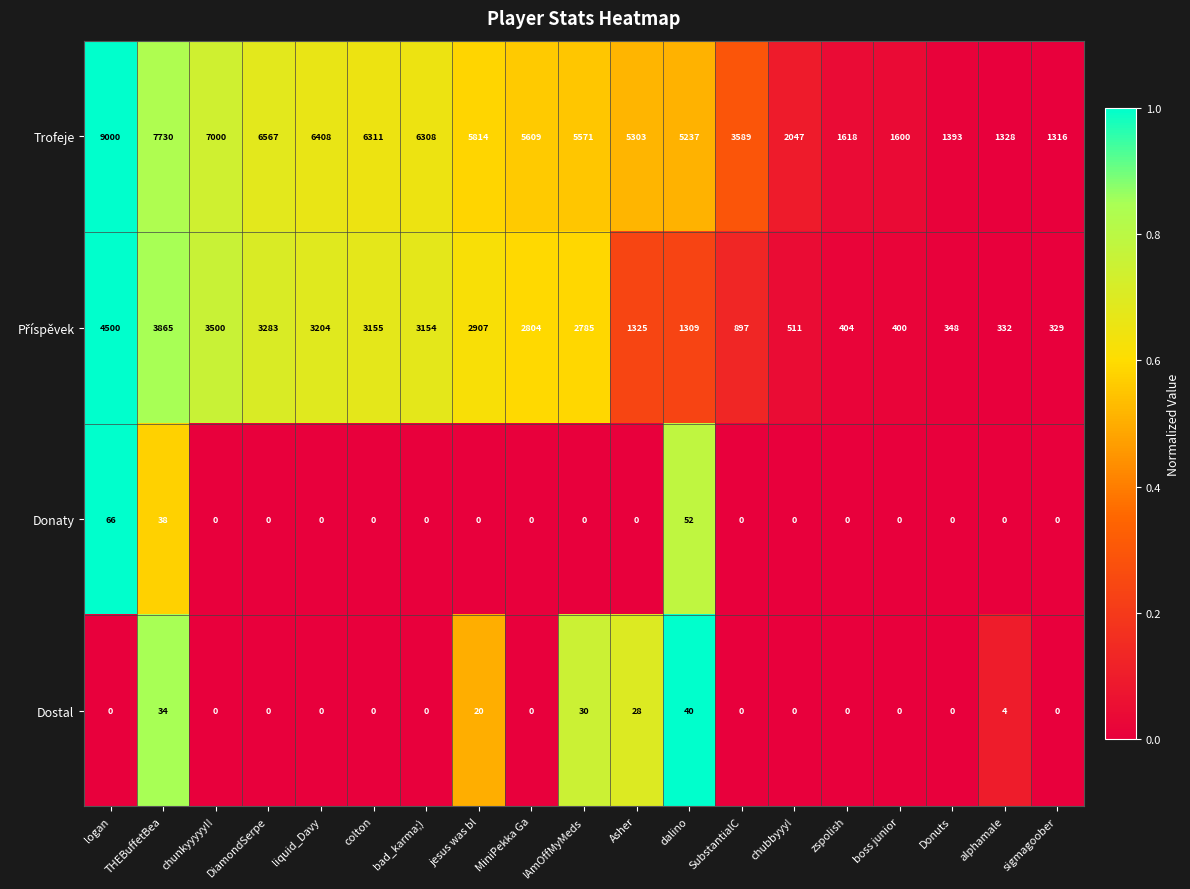

At which label does Trofeje reach its peak?

logan